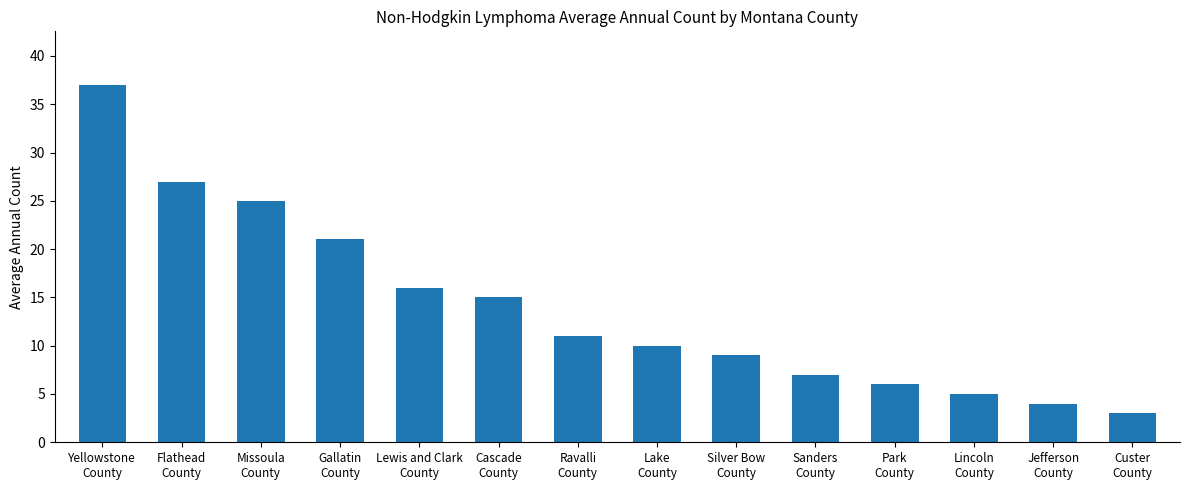

Rank the categories by value from highest to lowest.

Yellowstone
County, Flathead
County, Missoula
County, Gallatin
County, Lewis and Clark
County, Cascade
County, Ravalli
County, Lake
County, Silver Bow
County, Sanders
County, Park
County, Lincoln
County, Jefferson
County, Custer
County